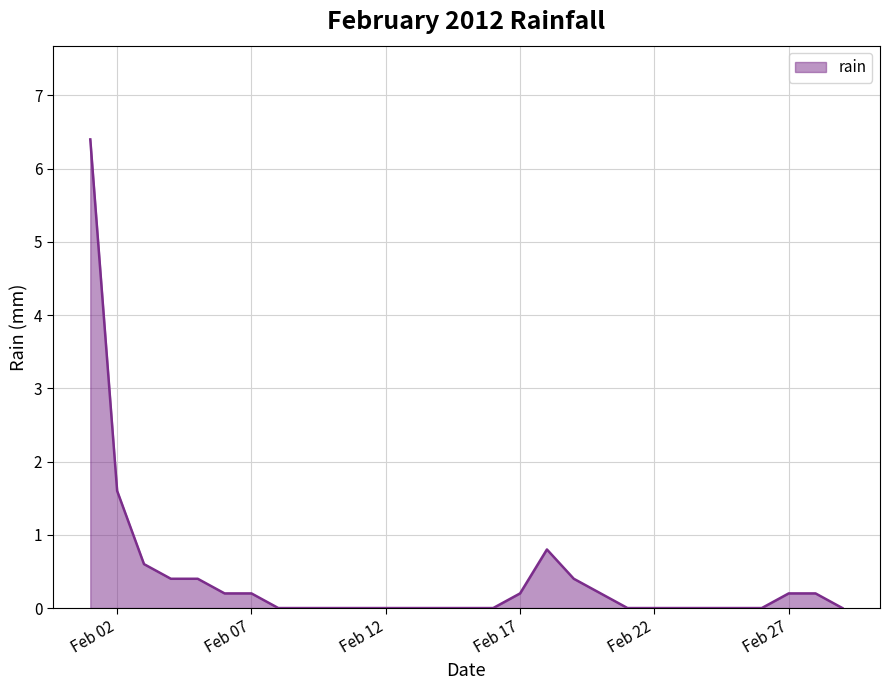

What is the greatest value displayed?

6.4